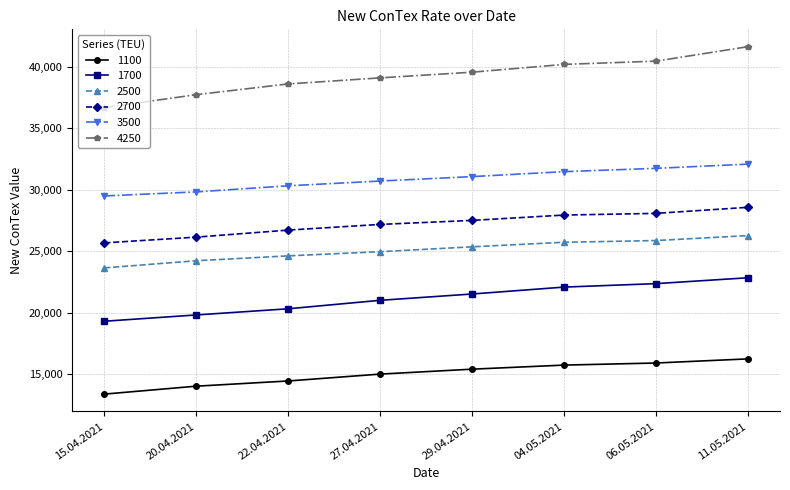

What is the greatest value displayed?

41614